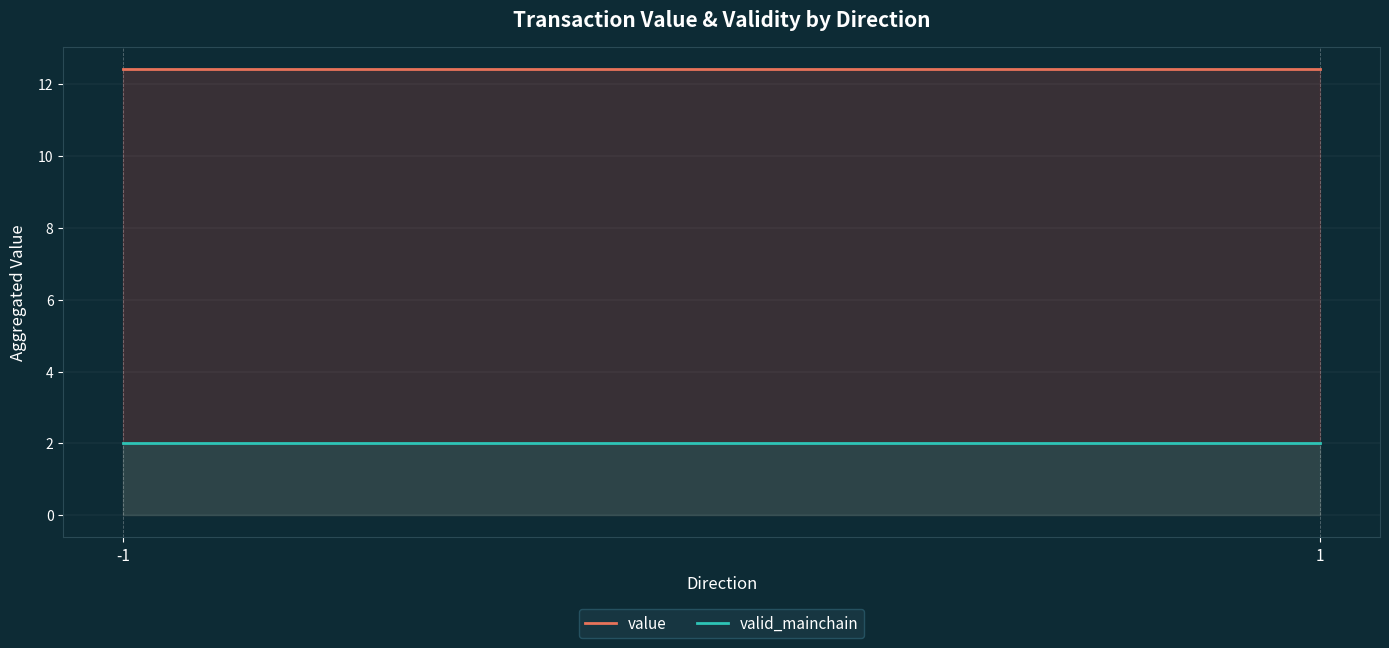

Between -1 and 1, which series saw the biggest shift?

value